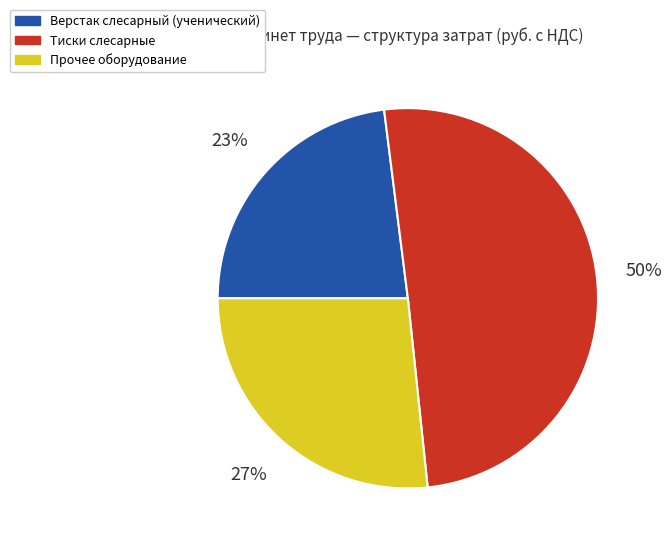

What is the smallest slice in the pie chart?

Верстак слесарный (ученический)